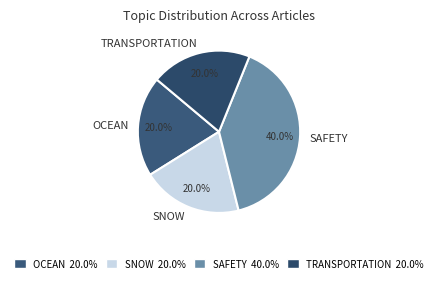

Which slice is the largest?

SAFETY